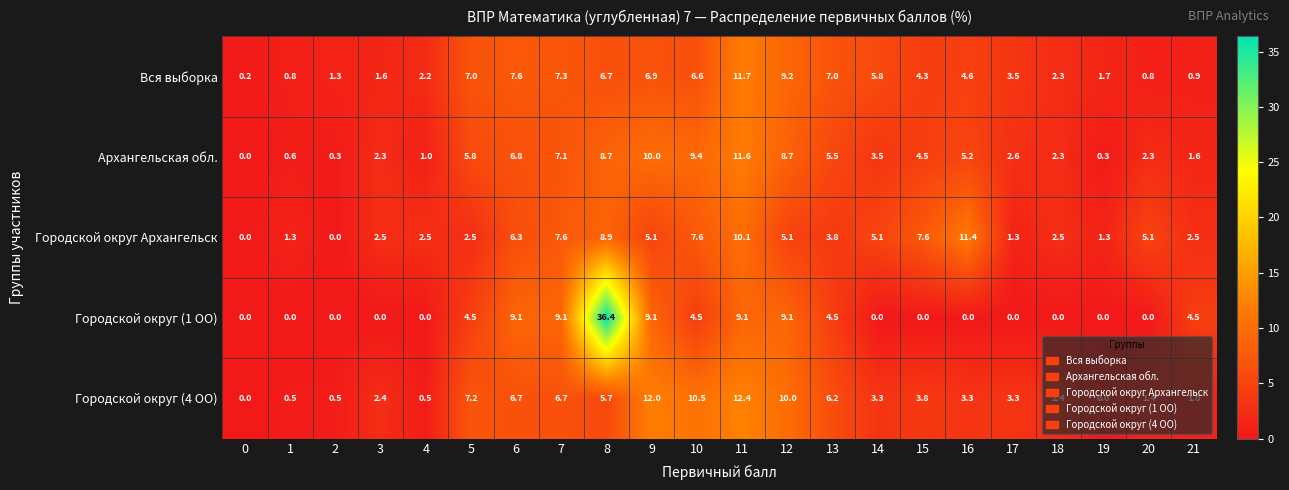

The Городской округ (4 ОО) series shows 1.5 at 21. True or false?

False